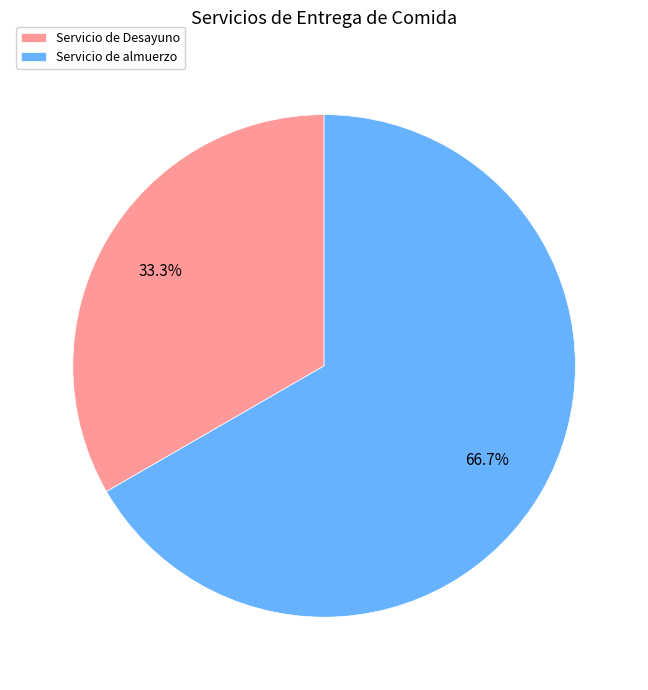

To the nearest percent, what is the difference between the Servicio de almuerzo and Servicio de Desayuno slice percentages?

33%